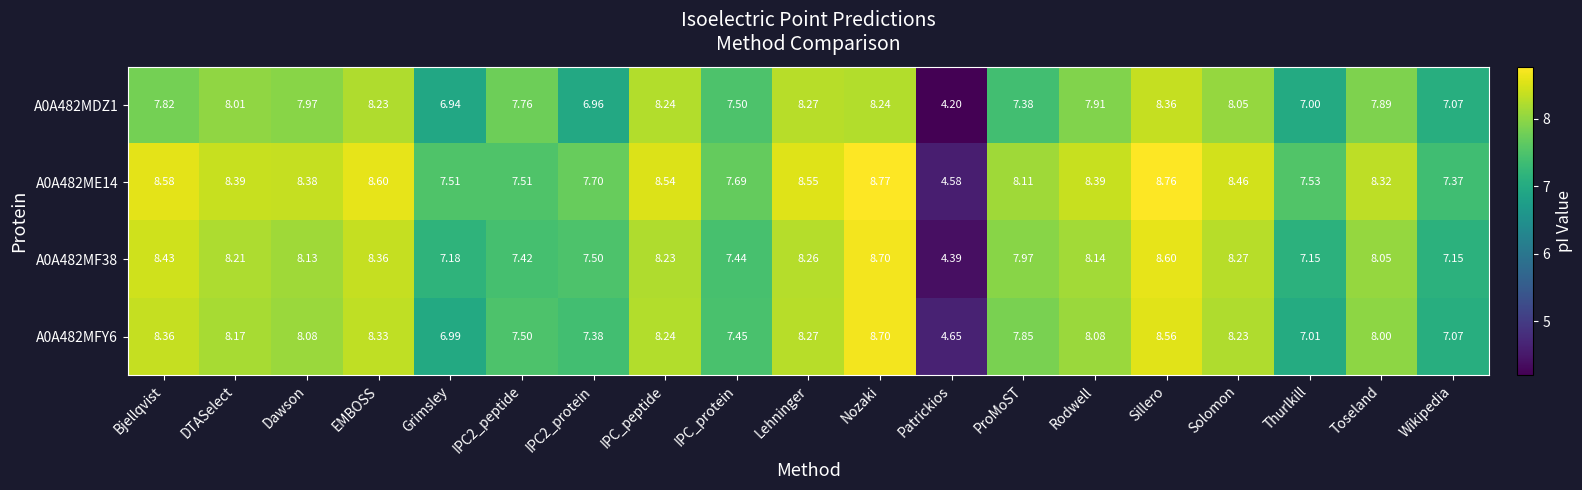

Which label corresponds to the largest value in the chart?

Nozaki